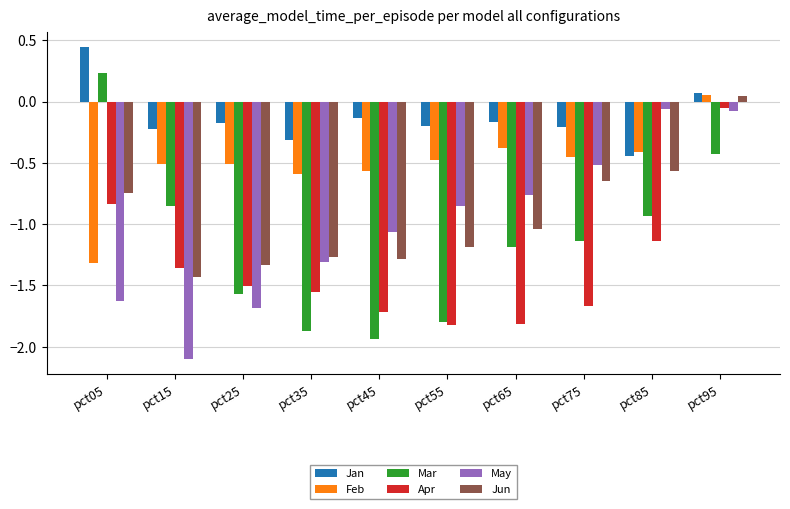

How many bars are there in each group?

6